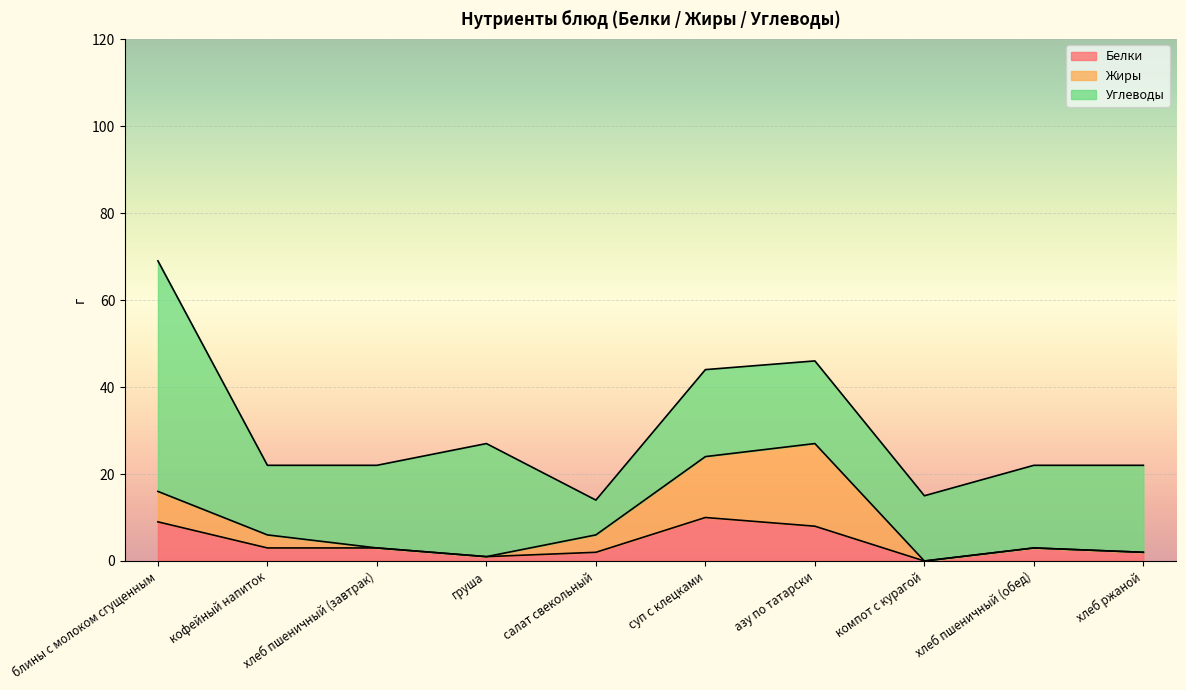

The Белки series shows 4 at компот с курагой. True or false?

False